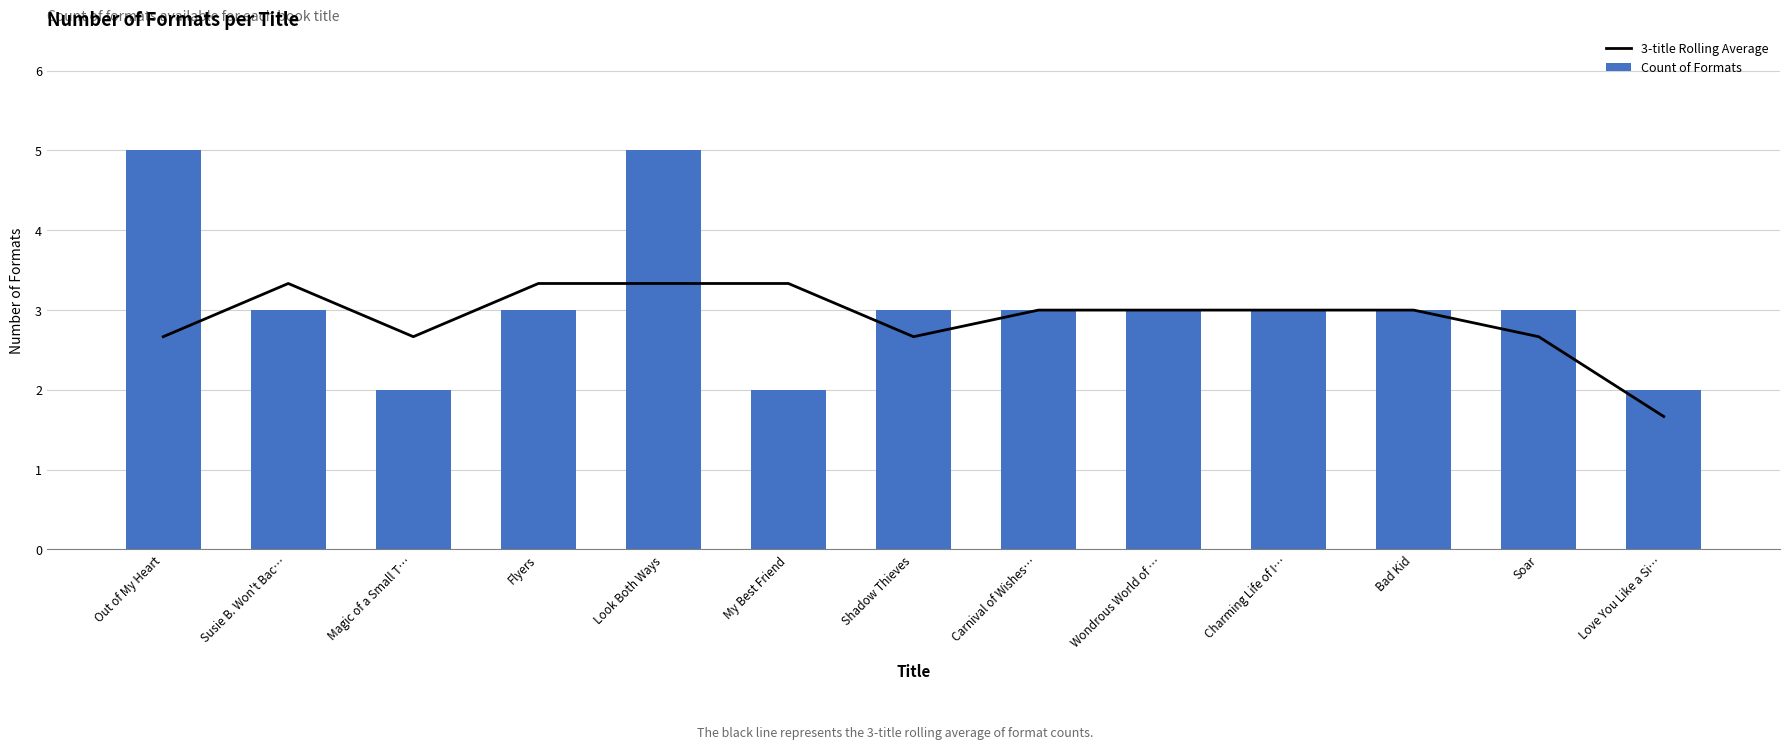

Between Shadow Thieves and Carnival of Wishes…, which series saw the biggest shift?

3-title Rolling Average